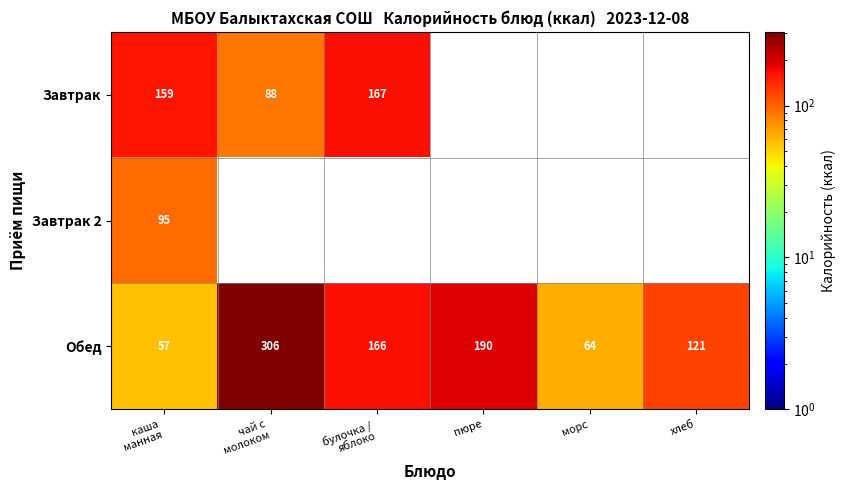

What is the highest value of the Обед series?

306